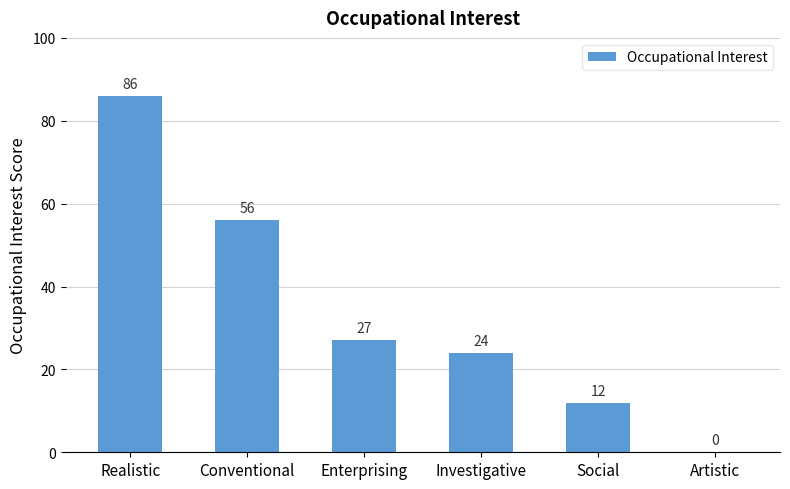

What is the sum of the values at Artistic and Investigative?

24